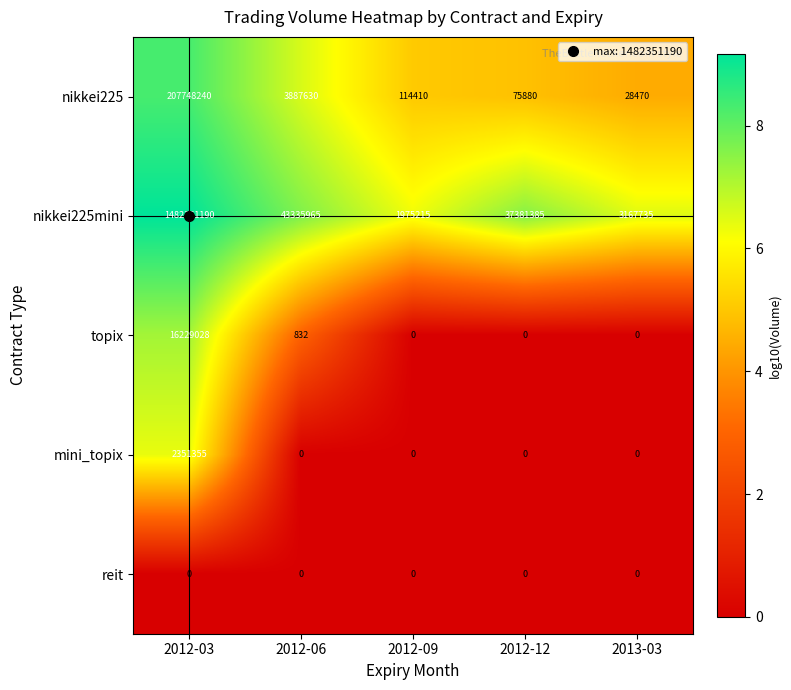

Which series has the largest total across all categories?

nikkei225mini